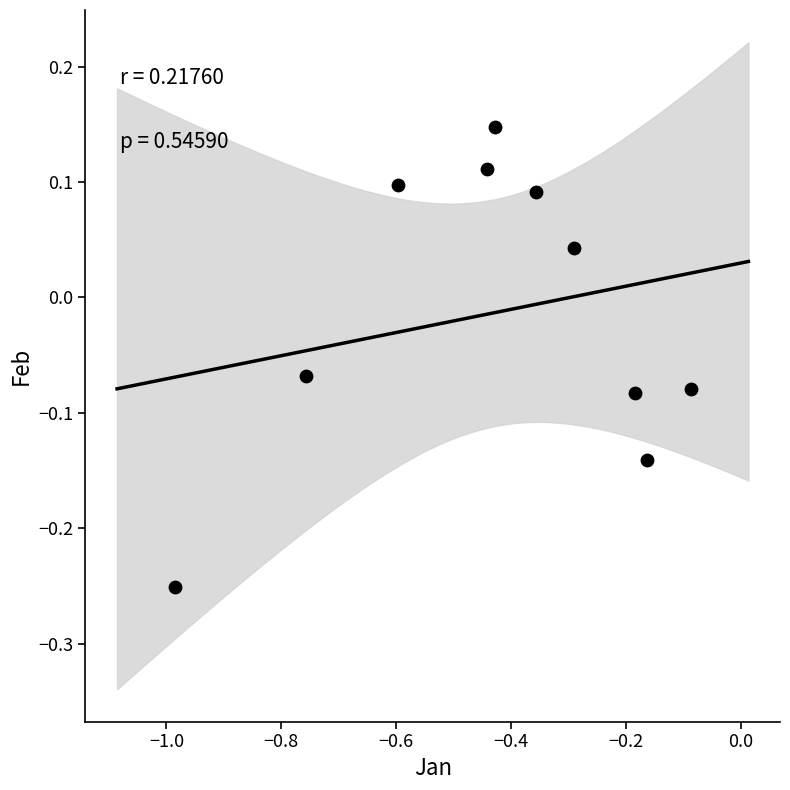

What is the range of Y values (max minus min)?

0.4